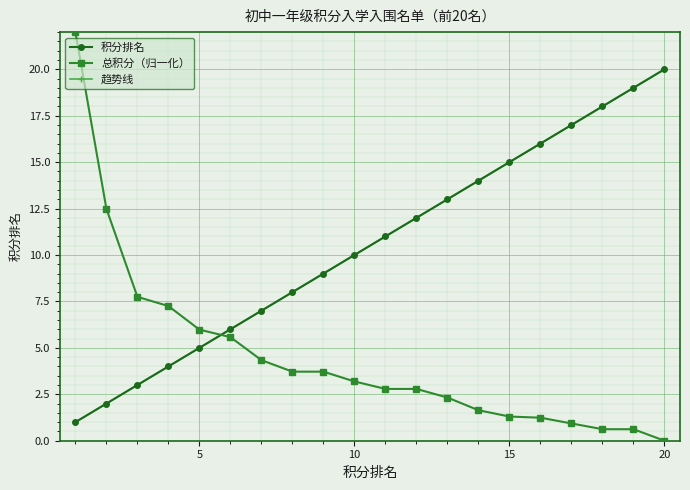

Is the value of 总积分 at 3 greater than the value of 积分排名 at 10?

No